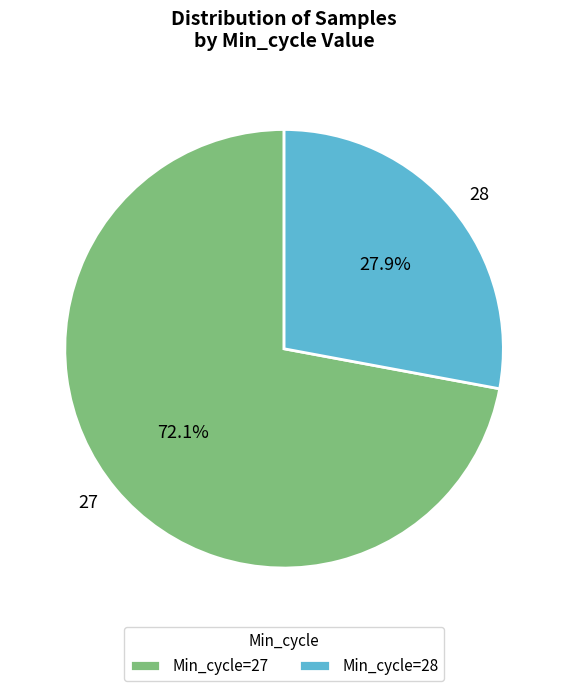

To the nearest percent, what is the difference between the 28 and 27 slice percentages?

44%